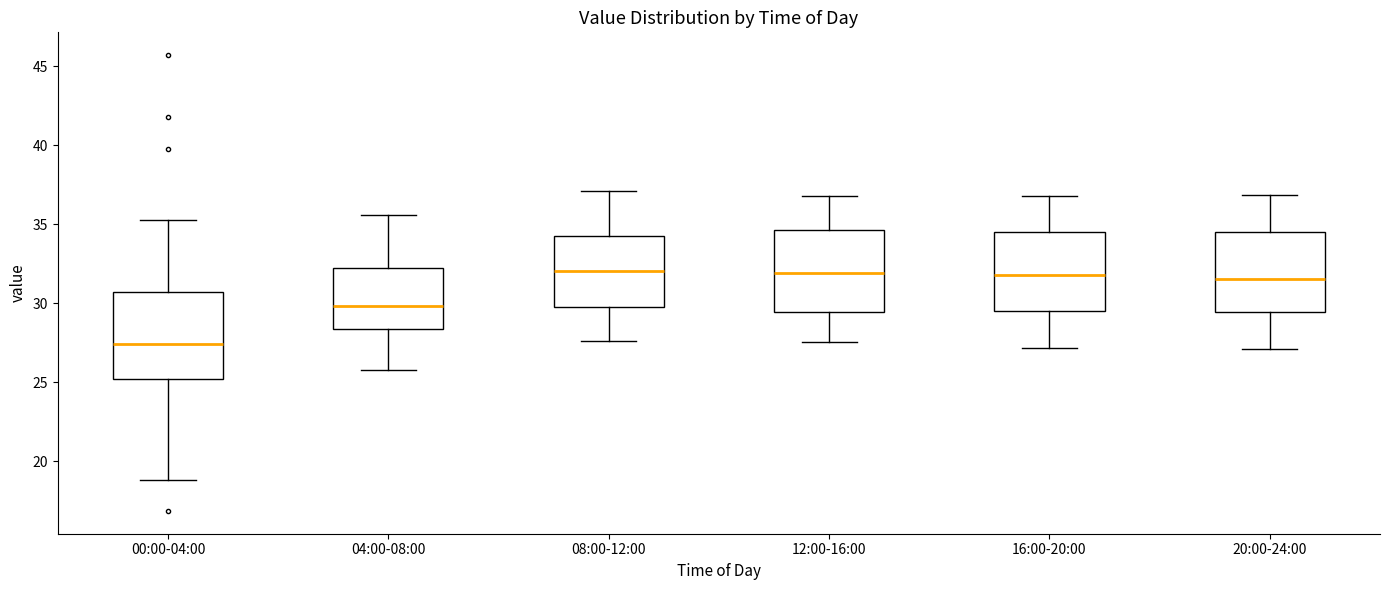

Reading left to right, read every box against the y-axis: the position of its median line, the range the box covers, and the ends of its whiskers. The values are not printed on the chart, so give them approximately, as read against the axis.

00:00-04:00: median 27.5, box 25.0 to 30.5, whiskers 19.0 to 35.5
04:00-08:00: median 30.0, box 28.5 to 32.0, whiskers 26.0 to 35.5
08:00-12:00: median 32.0, box 29.5 to 34.5, whiskers 27.5 to 37.0
12:00-16:00: median 32.0, box 29.5 to 34.5, whiskers 27.5 to 37.0
16:00-20:00: median 32.0, box 29.5 to 34.5, whiskers 27.0 to 37.0
20:00-24:00: median 31.5, box 29.5 to 34.5, whiskers 27.0 to 37.0